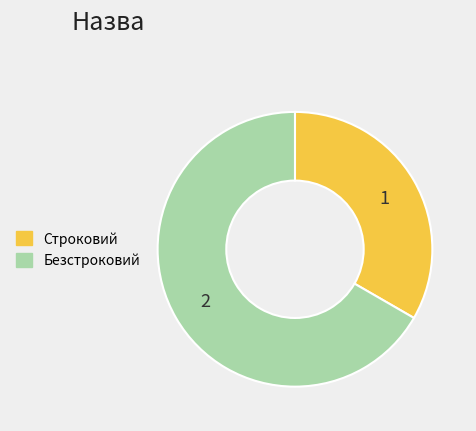

Is the sum of Строковий and Безстроковий greater than half?

Yes